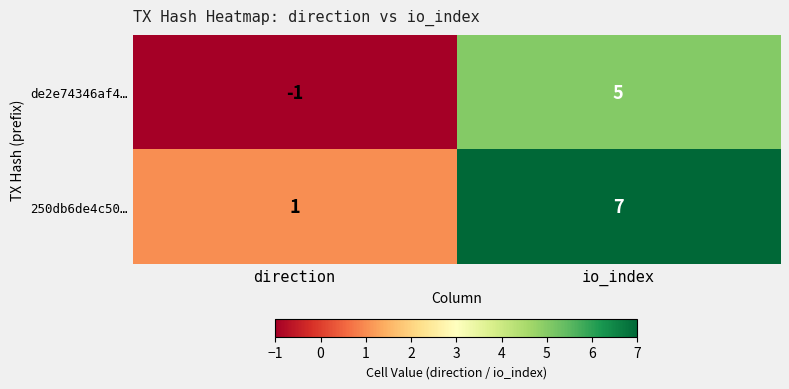

Is it true that de2e74346af4… equals -1 at direction?

True